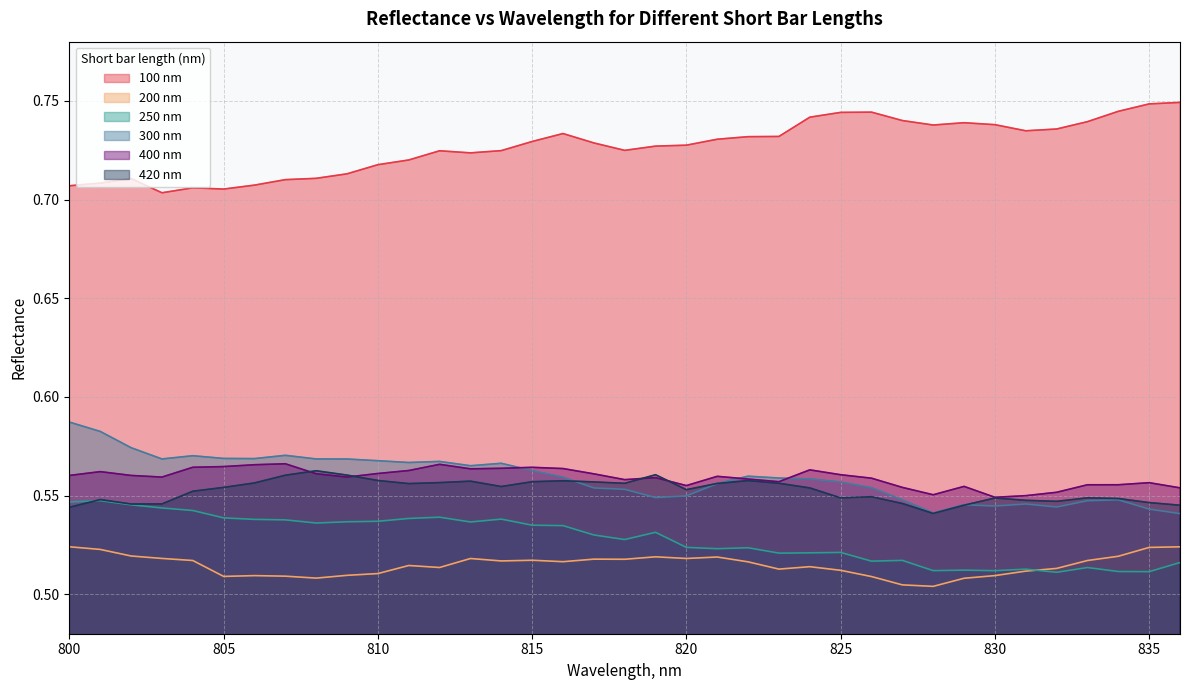

At how many categories does at least one series exceed 0?

37